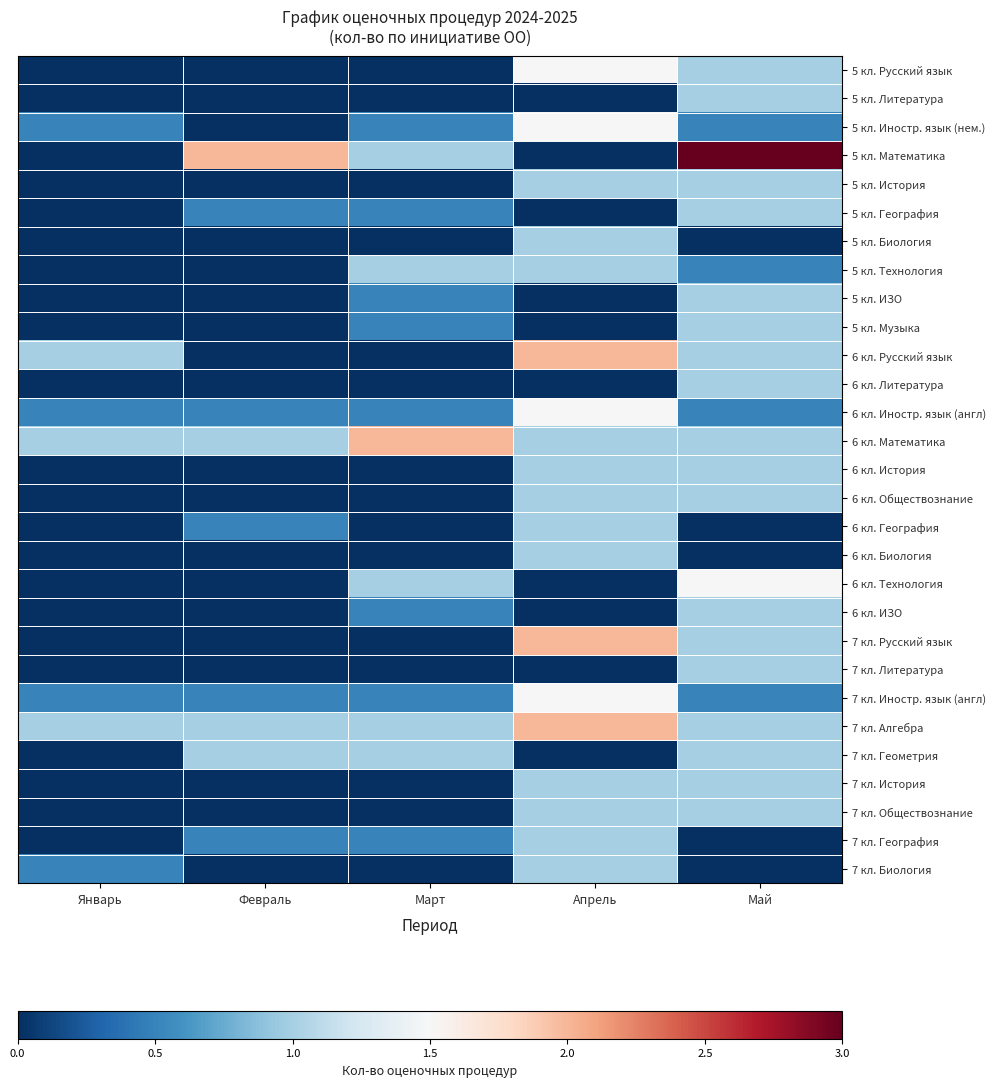

How many categories are shown in the chart?

5